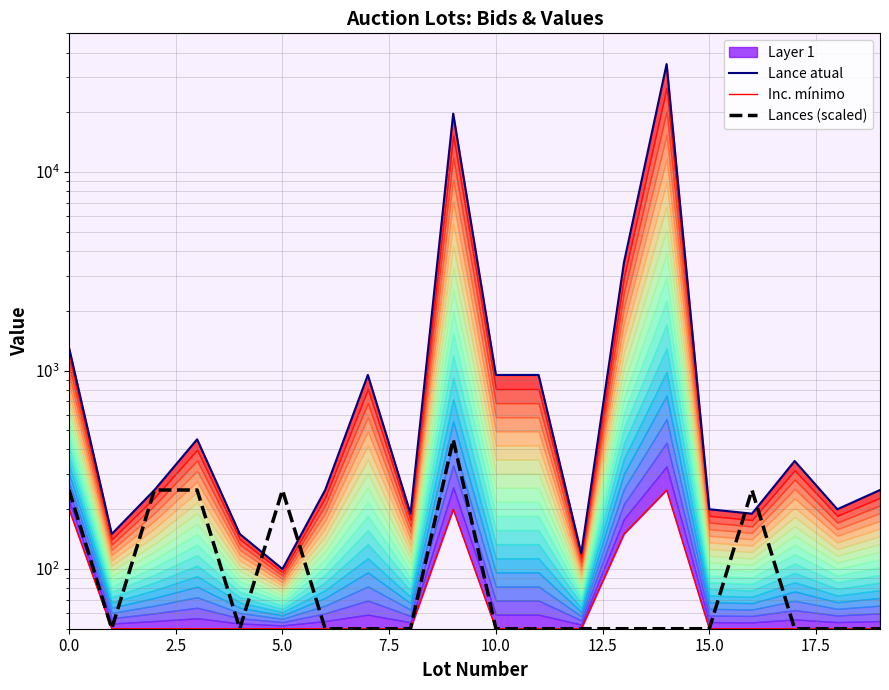

True or false: Lance atual and Inc. mínimo cross at least once.

False